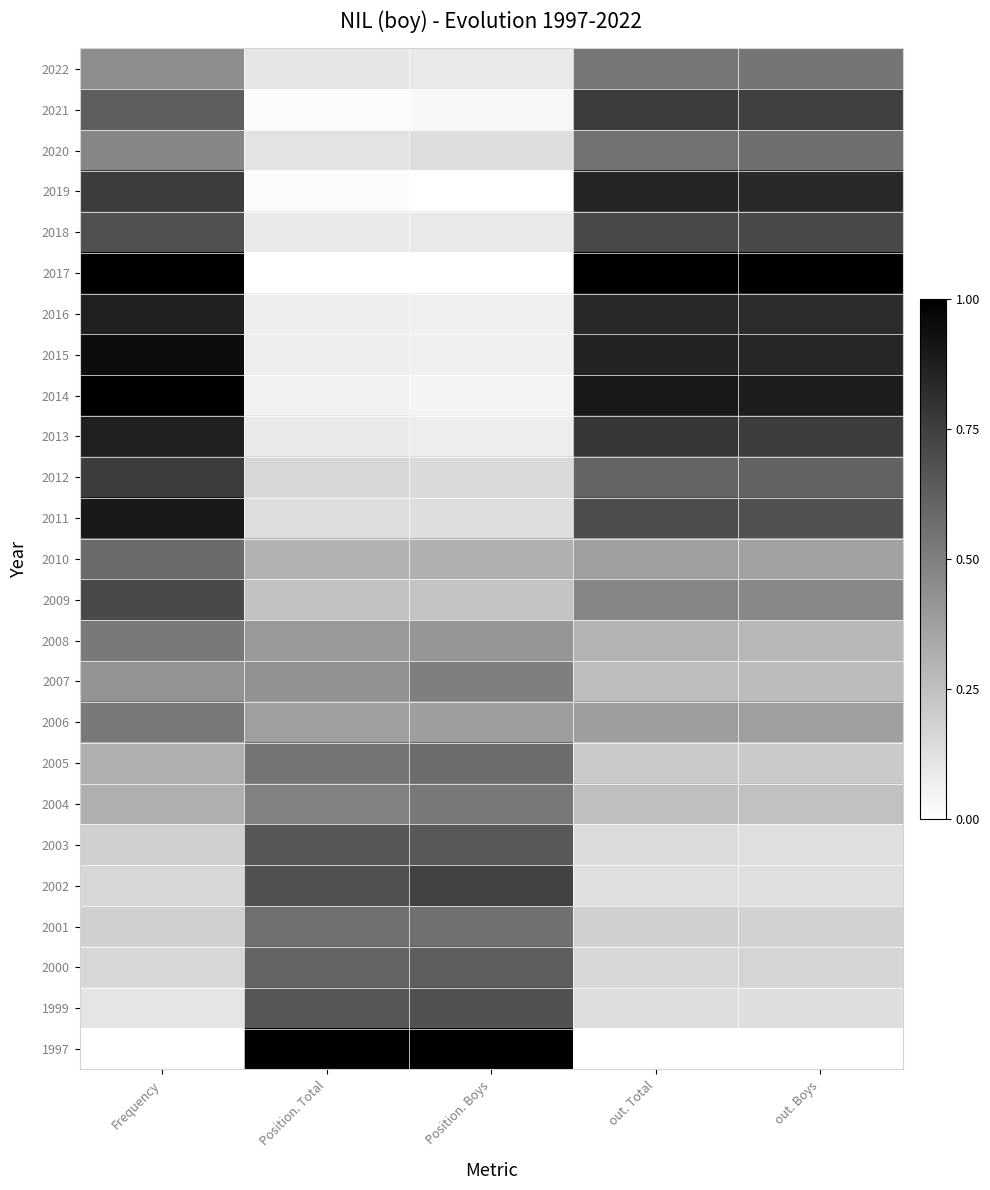

Between Position. Total and out. Total, which is larger?

out. Total